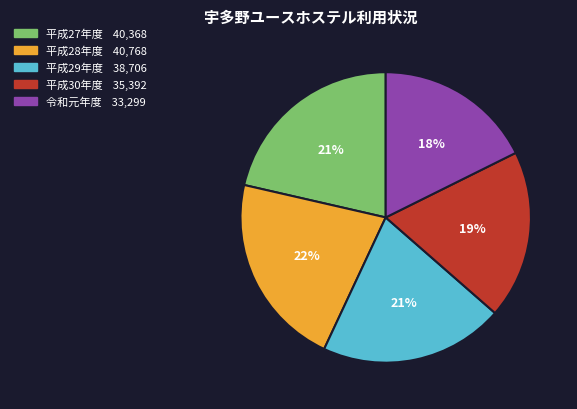

True or false: 平成28年度 accounts for 28% of the total.

False